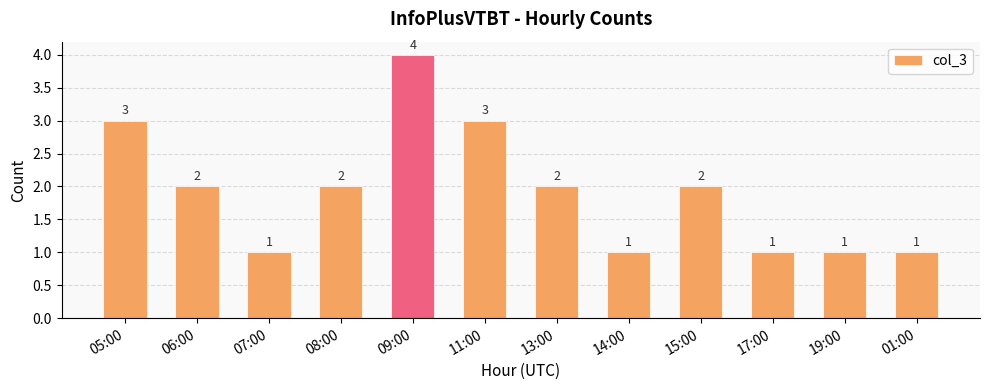

Count the number of categories in the chart.

12